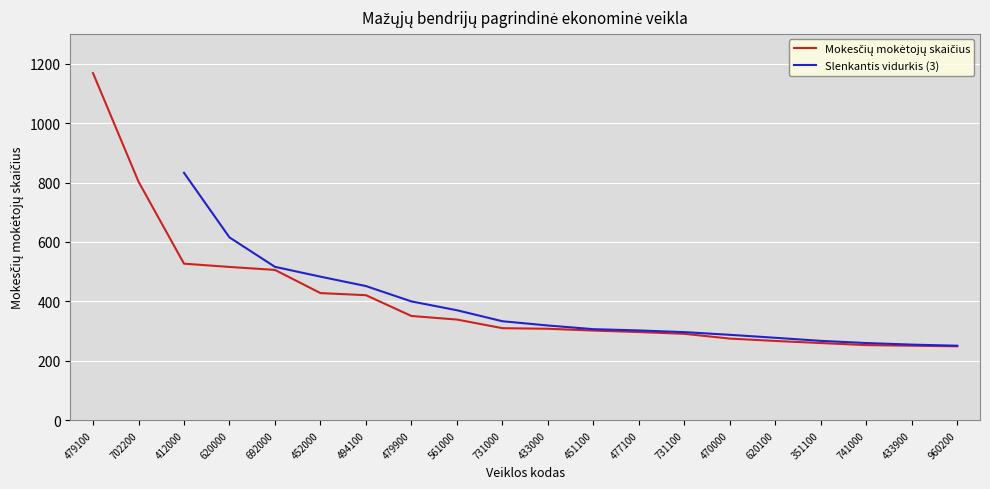

What is the change in value from 692000 to 960200?

-257